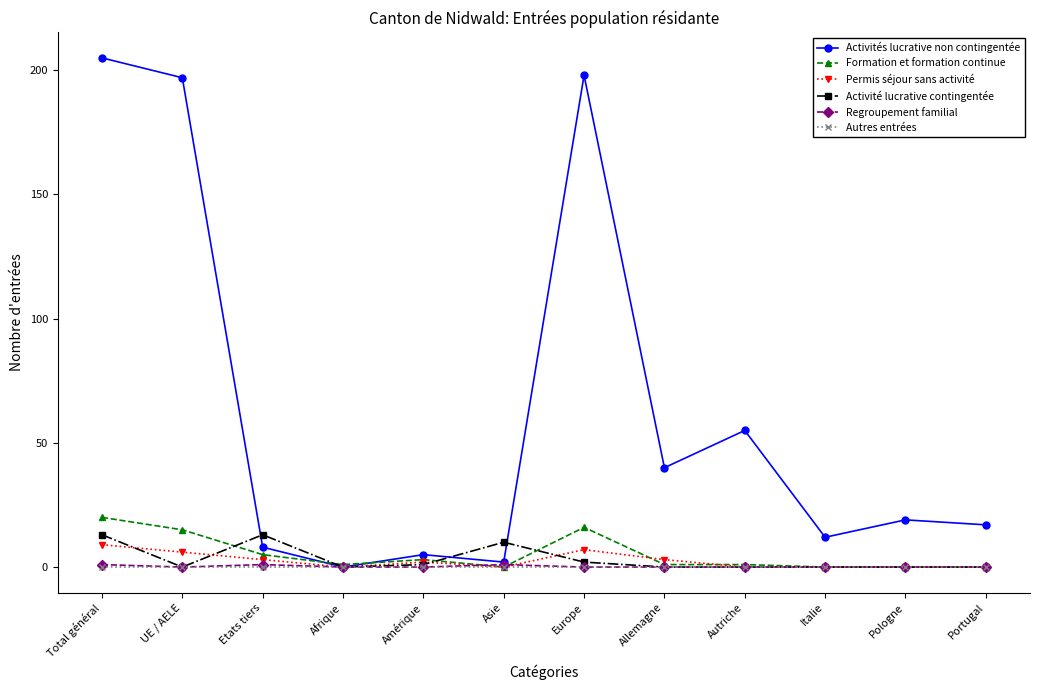

What is the sum of the Regroupement familial values at Amérique and Total général?

1